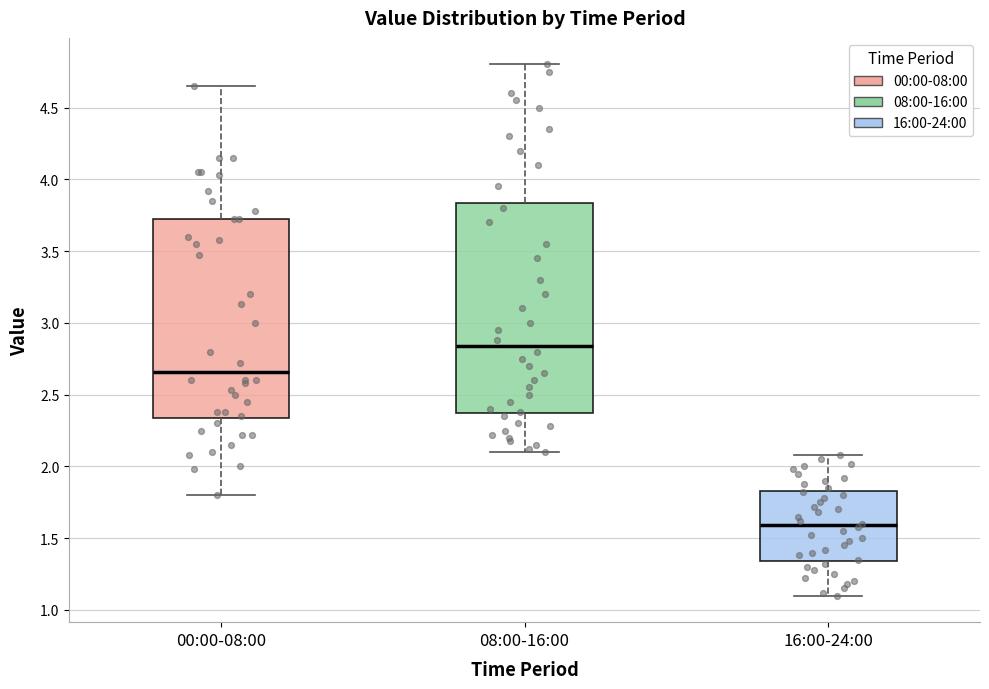

Reading left to right, read every box against the y-axis: the position of its median line, the range the box covers, and the ends of its whiskers. The values are not printed on the chart, so give them approximately, as read against the axis.

00:00-08:00: median 2.65, box 2.35 to 3.70, whiskers 1.80 to 4.65
08:00-16:00: median 2.85, box 2.35 to 3.85, whiskers 2.10 to 4.80
16:00-24:00: median 1.60, box 1.35 to 1.85, whiskers 1.10 to 2.10